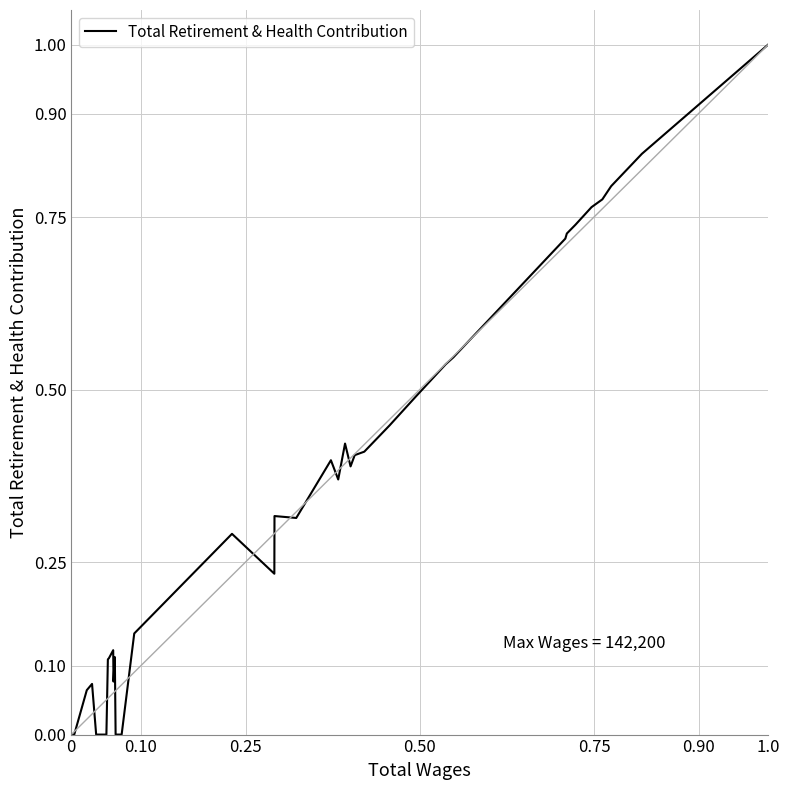

The value at 29 is 0.9. True or false?

False